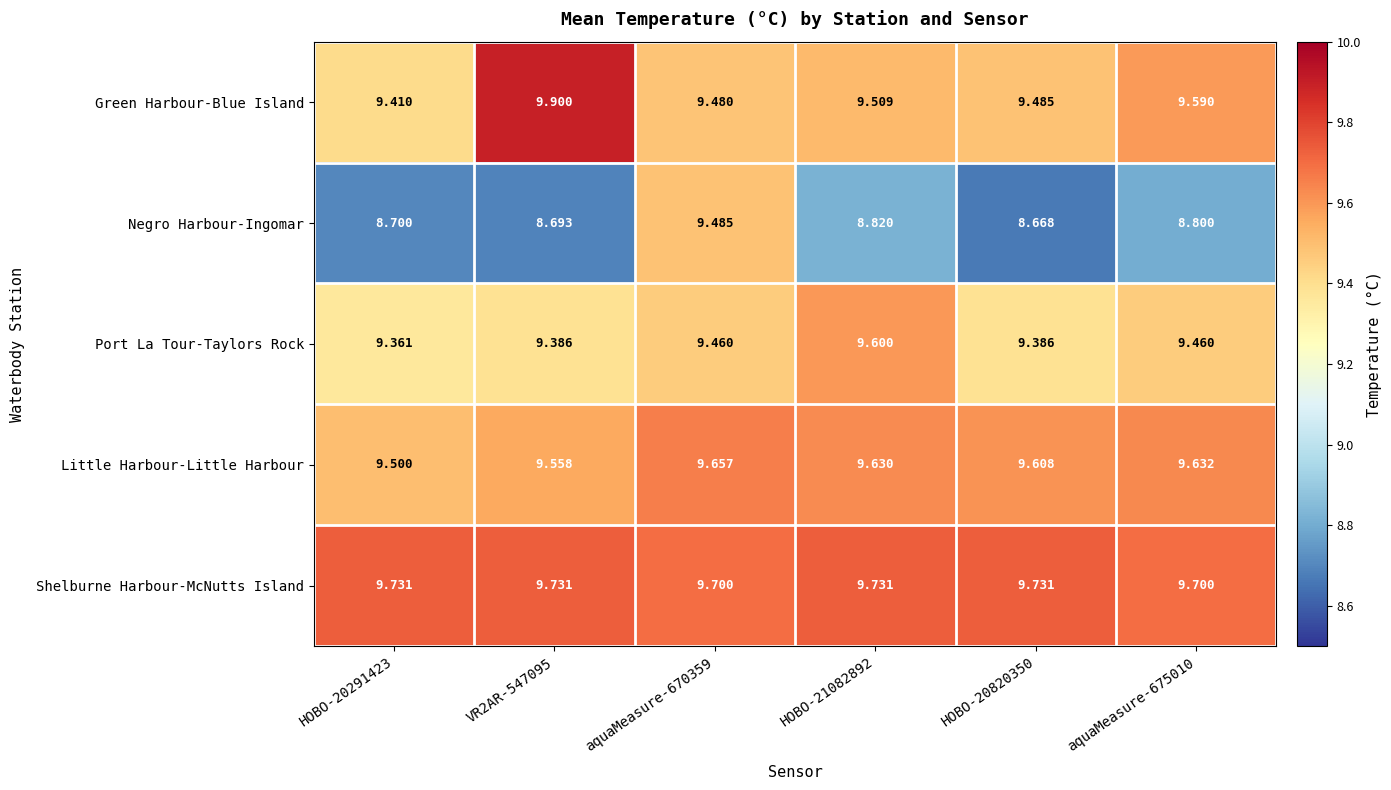

At aquaMeasure-670359, list the series in order from smallest to largest.

Port La Tour-Taylors Rock, Green Harbour-Blue Island, Negro Harbour-Ingomar, Little Harbour-Little Harbour, Shelburne Harbour-McNutts Island